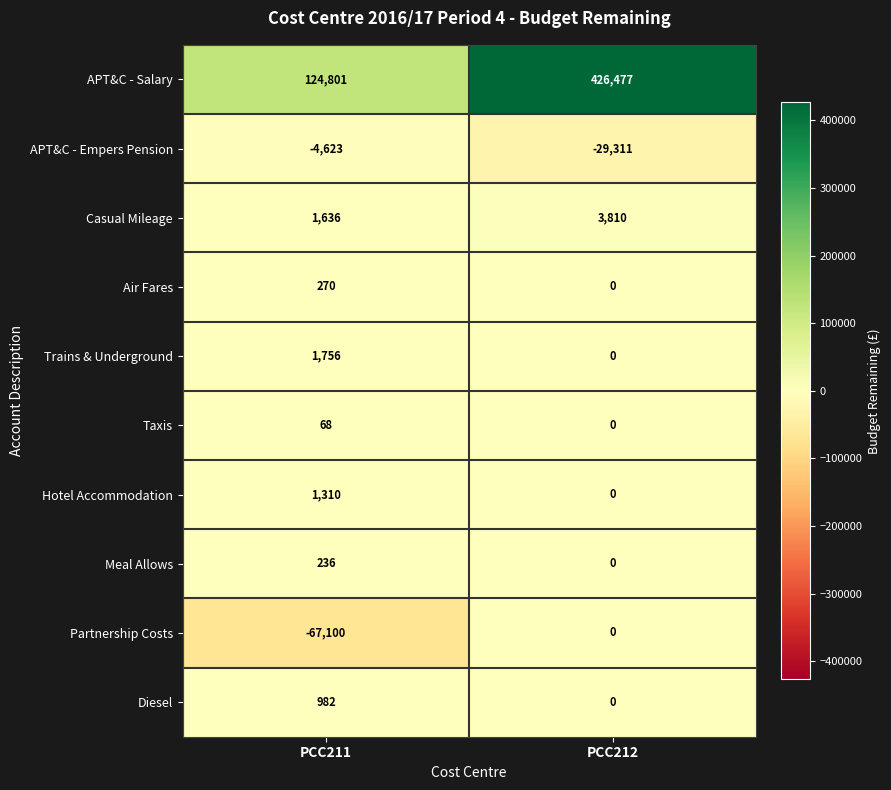

Reading right to left, extract all data points from this chart.

APT&C - Salary: 426477	124801
APT&C - Empers Pension: -29311	-4623
Casual Mileage: 3810	1636
Air Fares: 0	270
Trains & Underground: 0	1756
Taxis: 0	68
Hotel Accommodation: 0	1310
Meal Allows: 0	236
Partnership Costs: 0	-67100
Diesel: 0	982